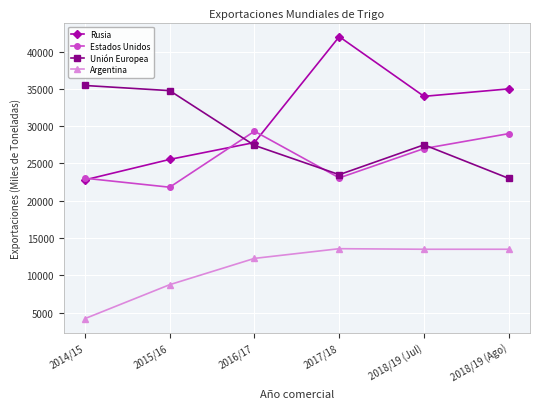

What is the average value of the Unión Europea series?

28607